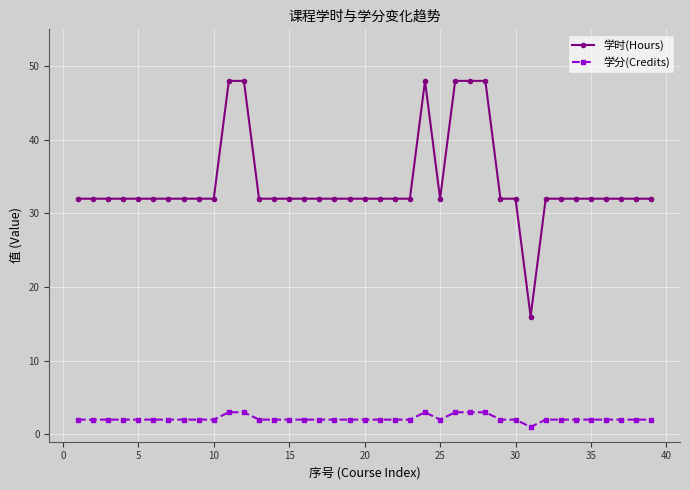

Which series has the largest total across all categories?

学时(Hours)